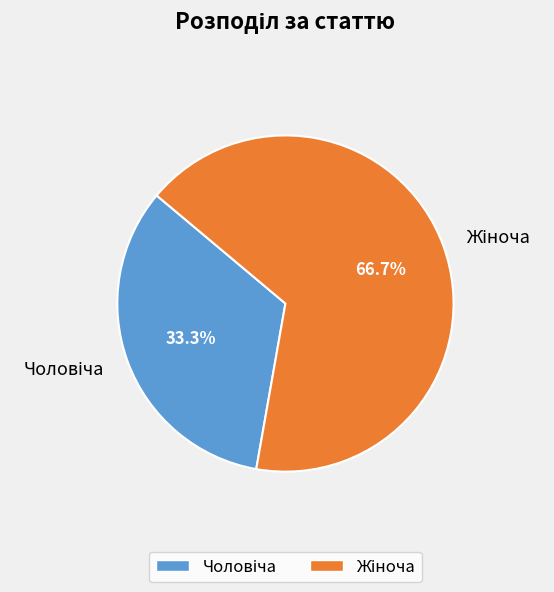

Does any single category account for the majority?

Yes